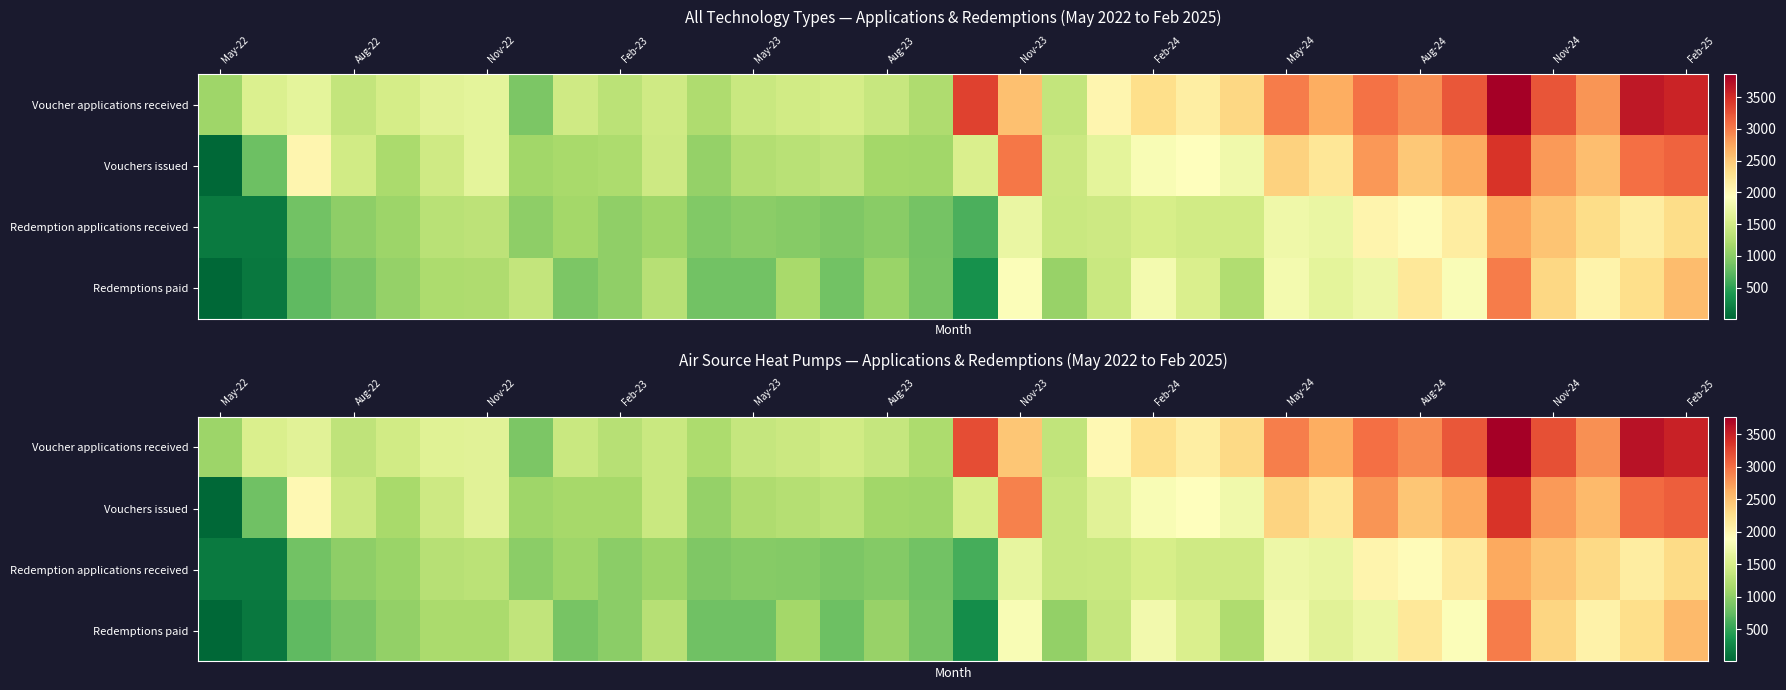

At which category does the chart reach its minimum across all series?

May-22